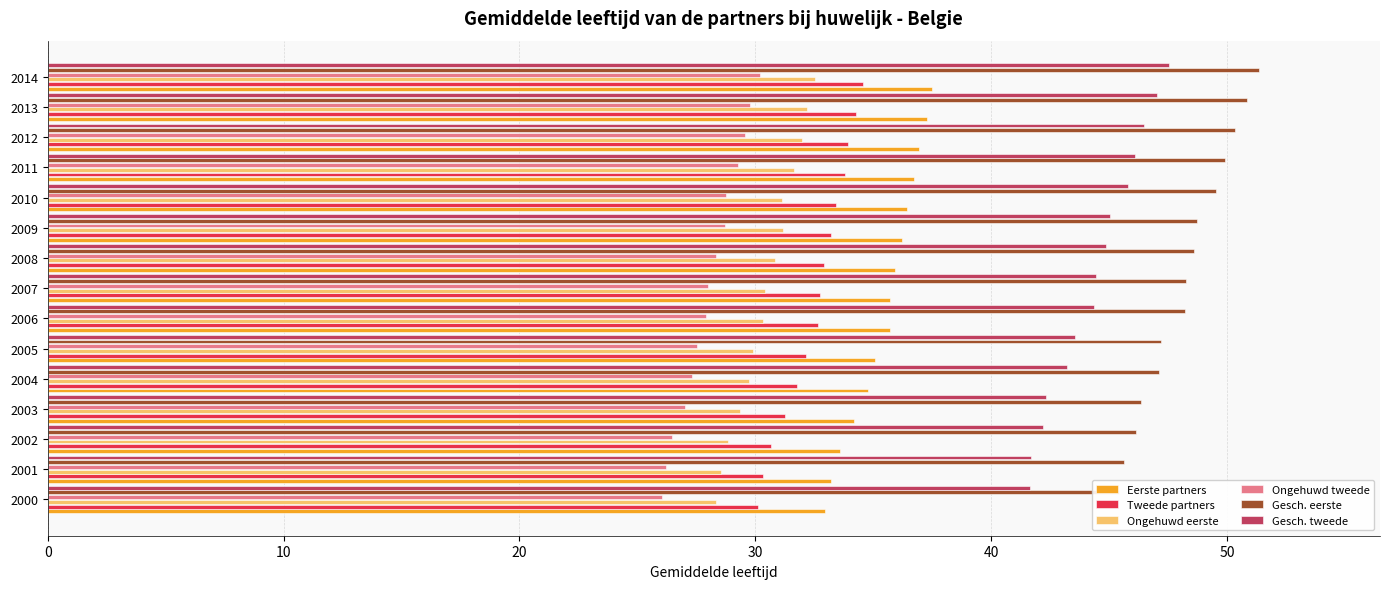

What is the difference between the second highest and second lowest values in the Gesch. tweede series?

5.3